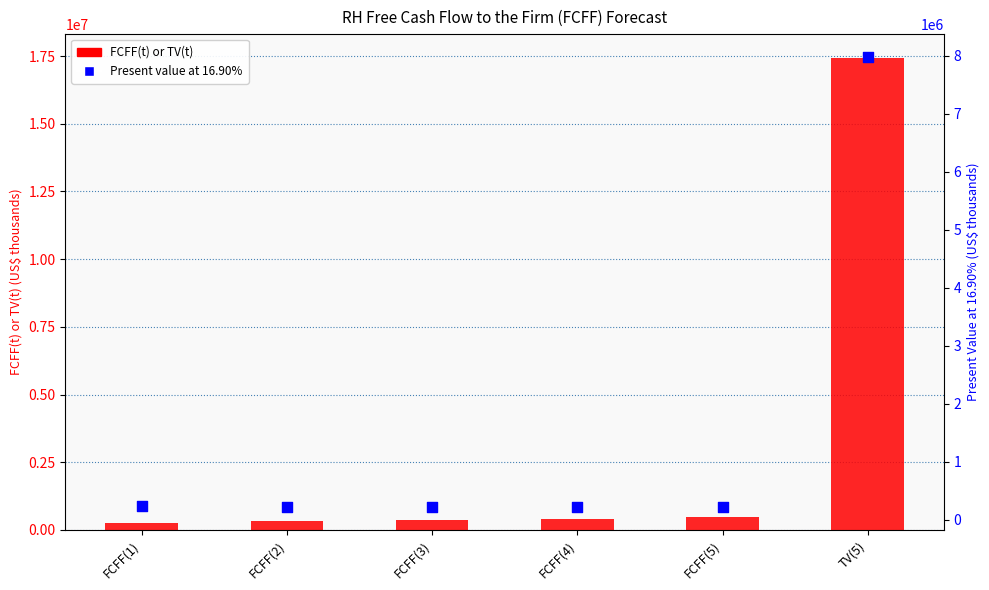

Which series reaches the maximum Y coordinate?

FCFF(t) or TV(t)